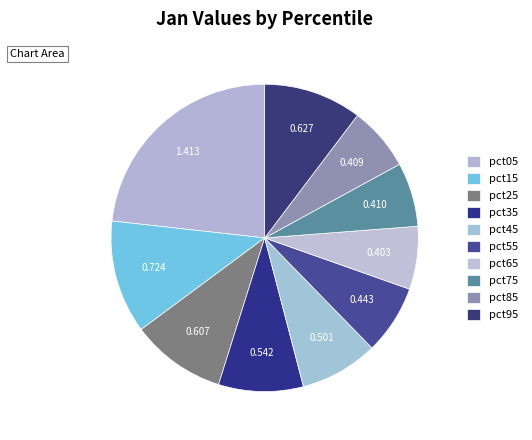

How many slices are in this pie chart?

10